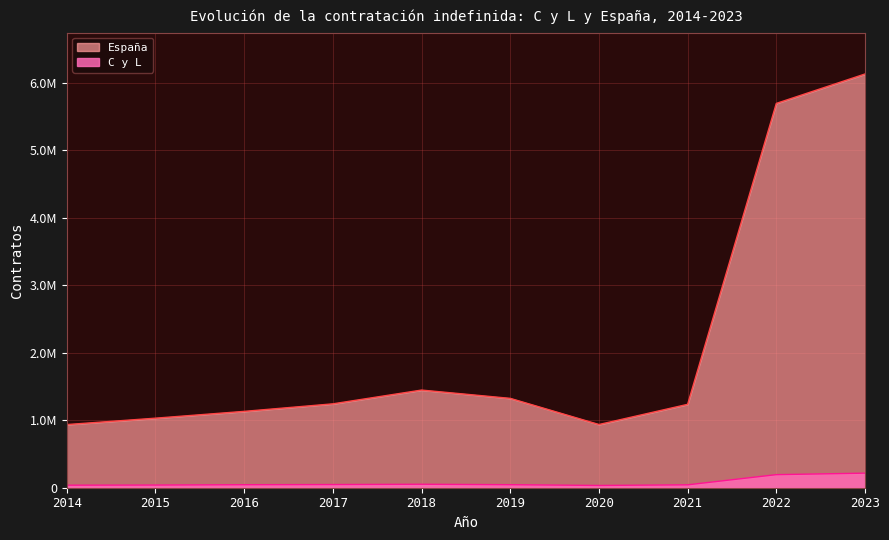

At which category does C y L reach its first local peak?

2018